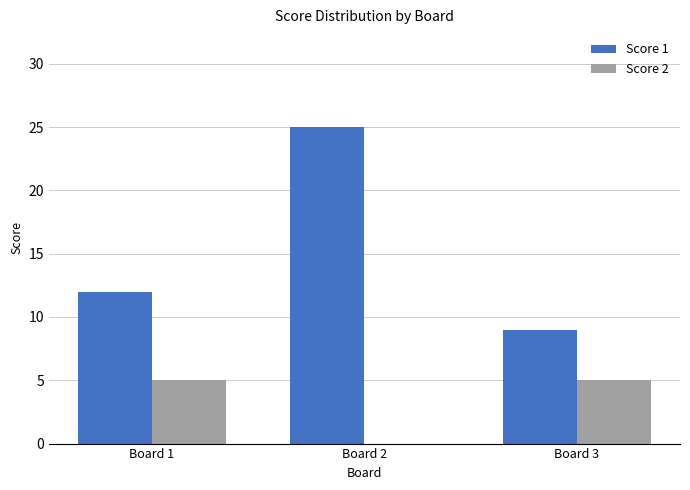

What value does the Score 1 series have at Board 1?

12